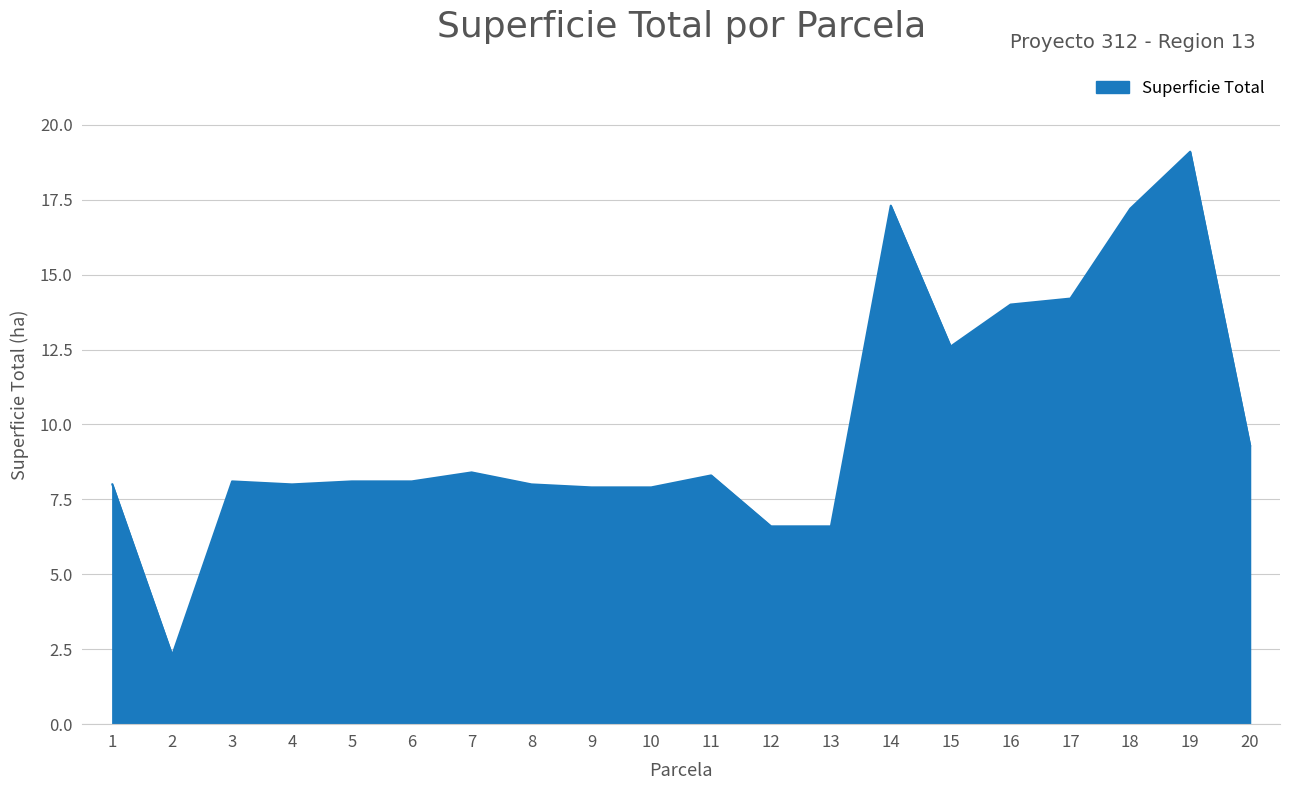

How many distinct data groups are displayed?

1